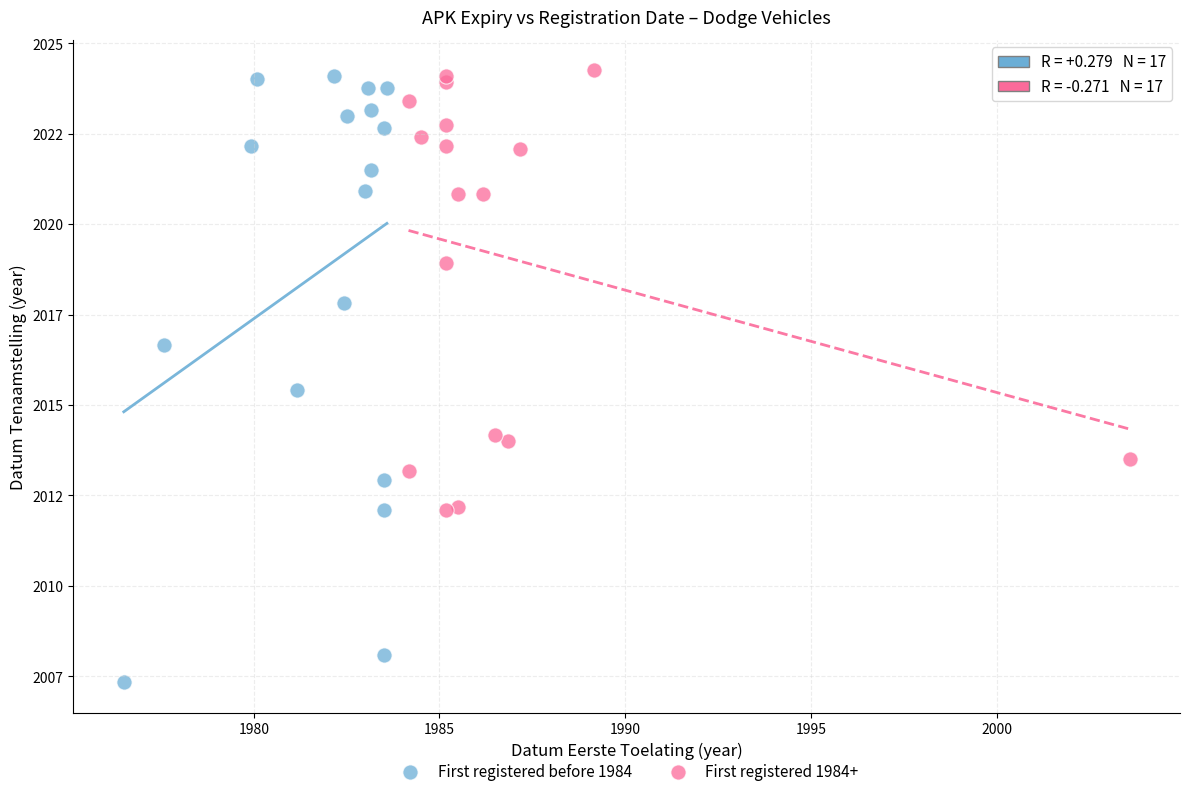

What are all the series names shown in the legend?

First registered before 1984, First registered 1984+